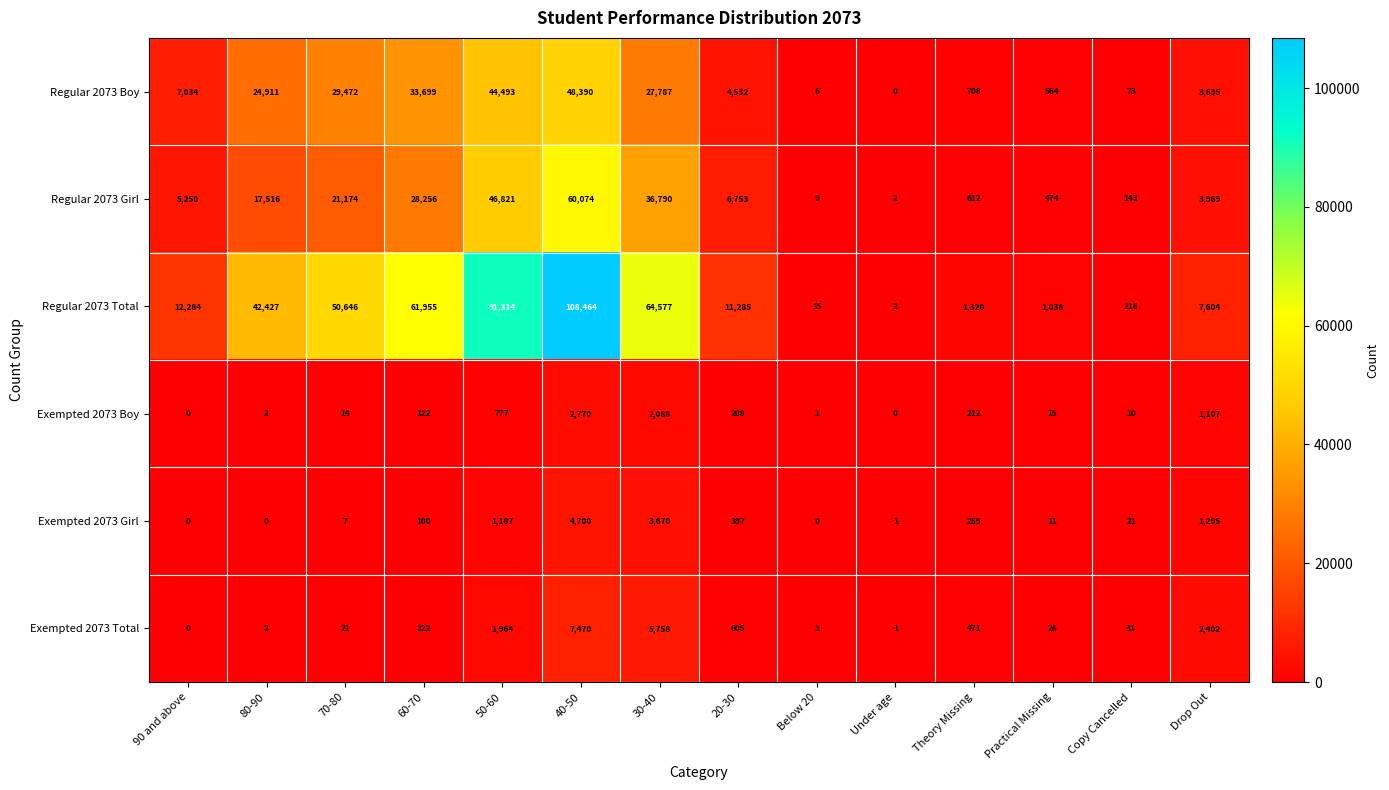

Rank the series by their maximum value, from lowest to highest.

Exempted 2073 Boy, Exempted 2073 Girl, Exempted 2073 Total, Regular 2073 Boy, Regular 2073 Girl, Regular 2073 Total